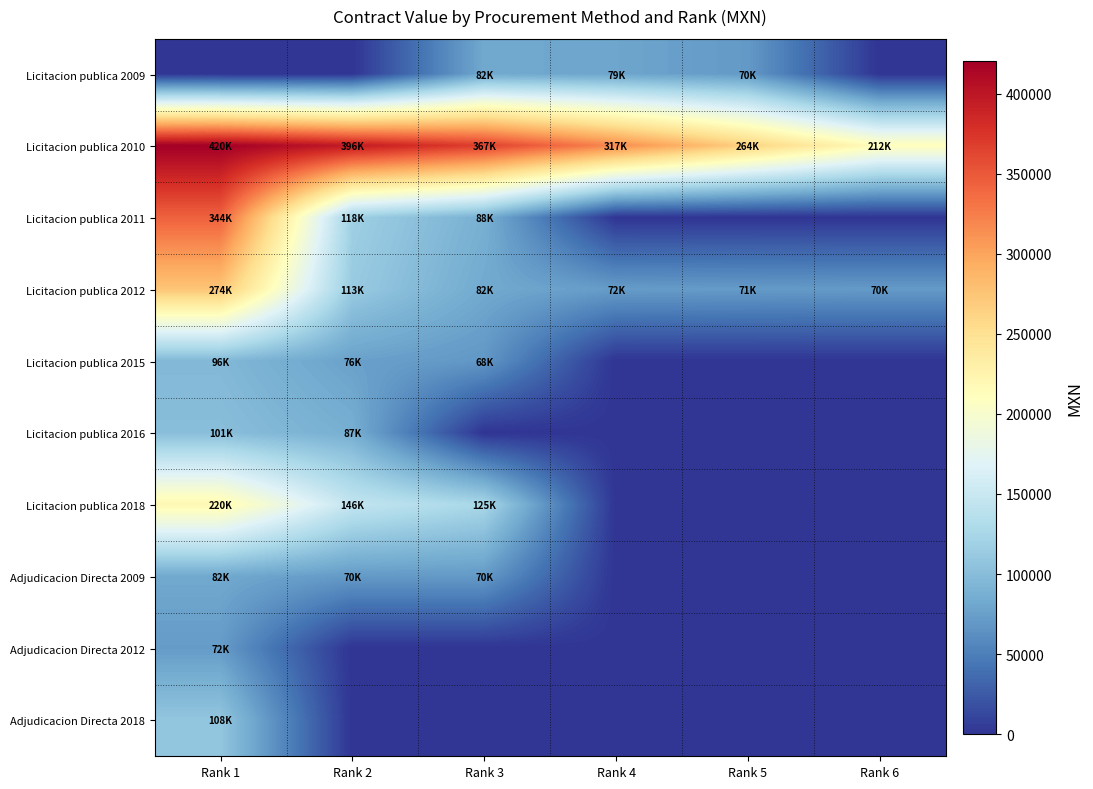

Which series has the largest range (max minus min)?

Licitacion publica 2011